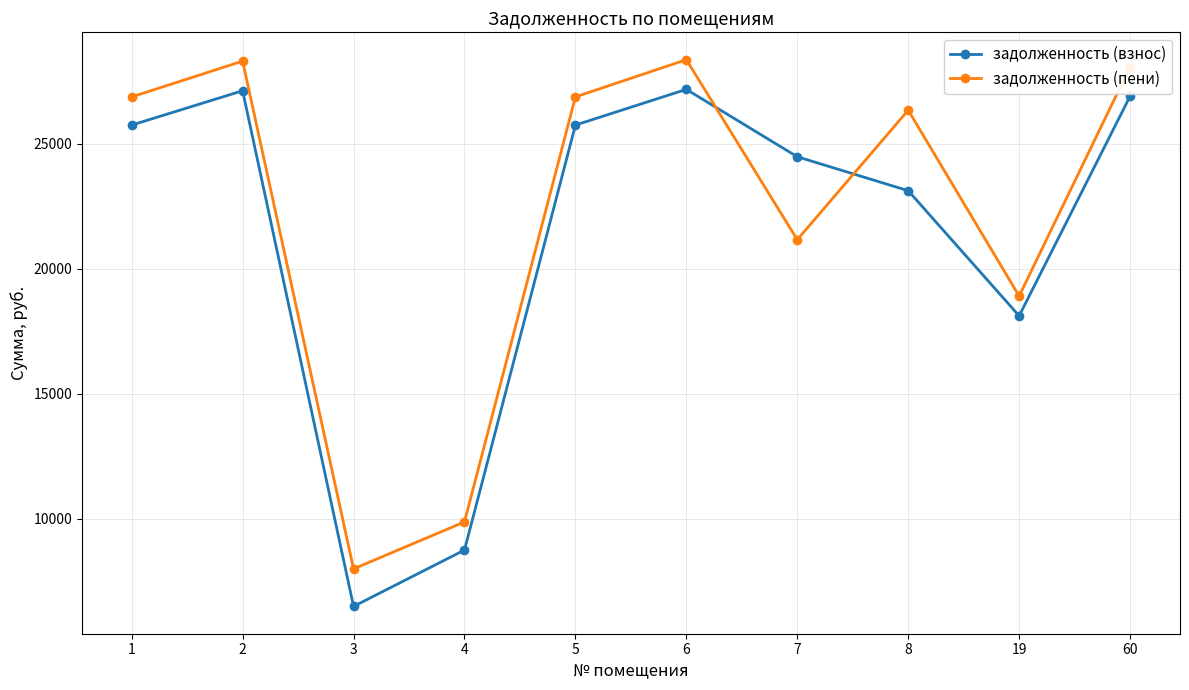

The задолженность (взнос) series shows 14563.1 at 4. True or false?

False